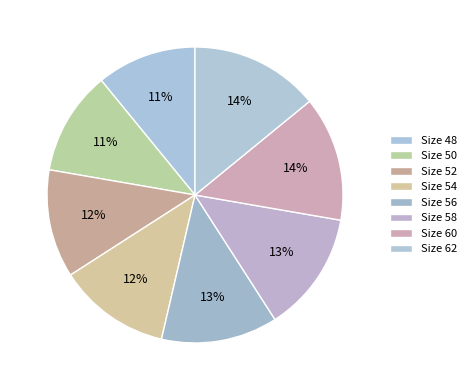

Rank the categories by value from highest to lowest.

62, 60, 58, 56, 54, 52, 50, 48